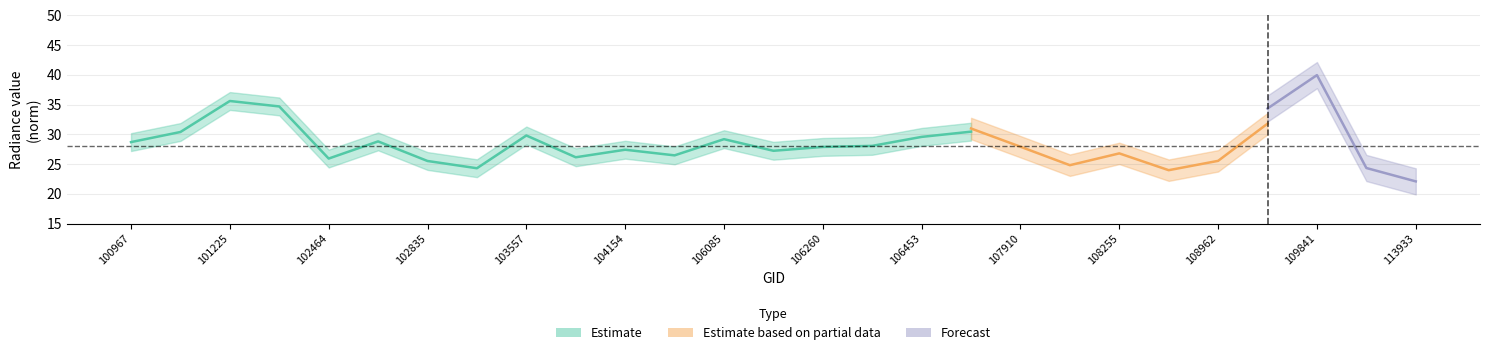

True or false: rade9_mult_nadir_norm has a value of 50.5 at 103557.

False